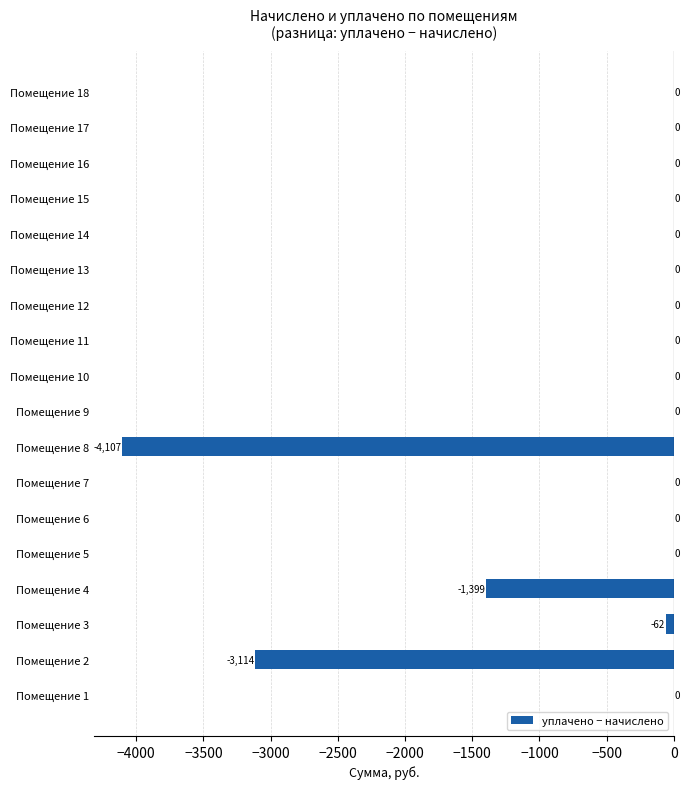

At which label is the value closest to -2053?

Помещение 4